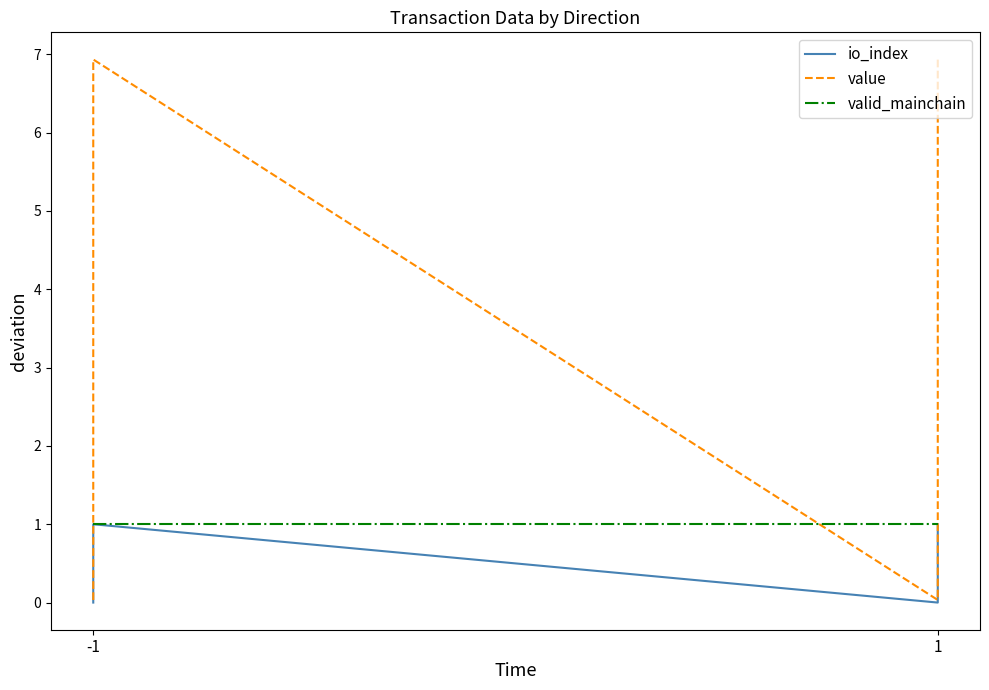

Does the chart have visible grid lines?

No